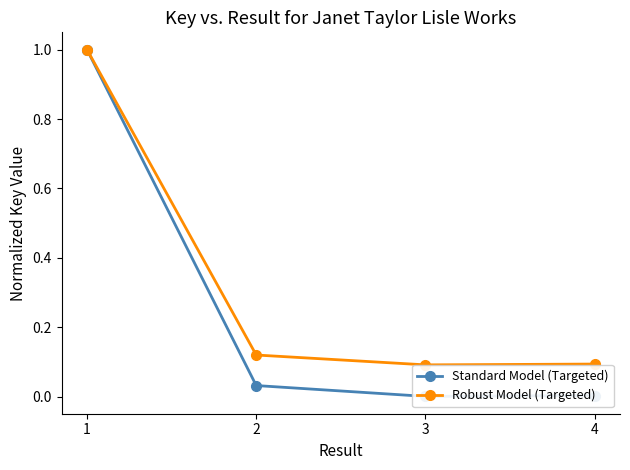

What is the total value across all series at 2?

0.2